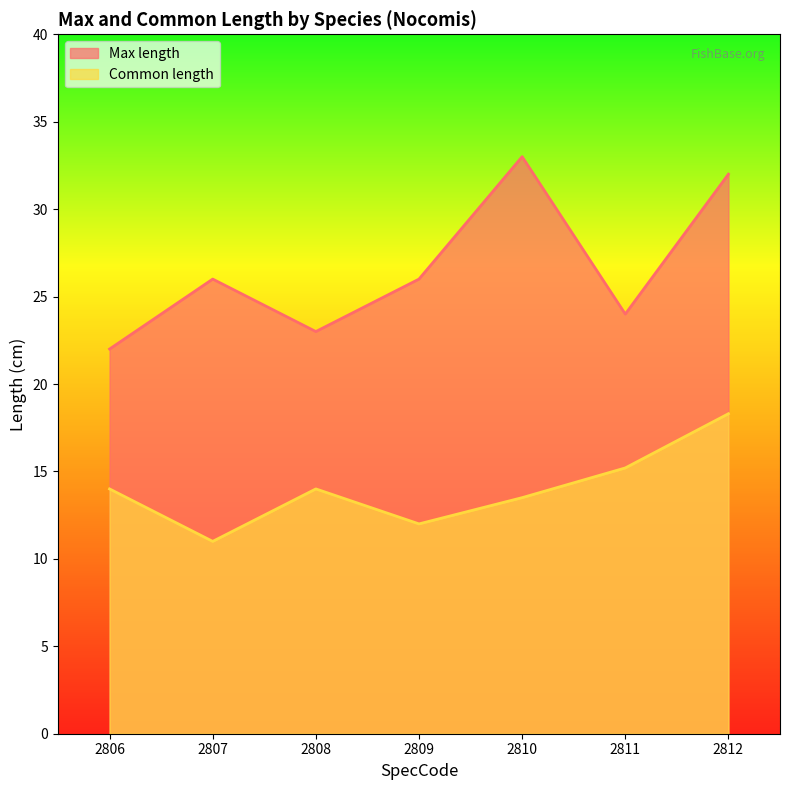

The value of Max length at 2812 is 32.0. True or false?

True